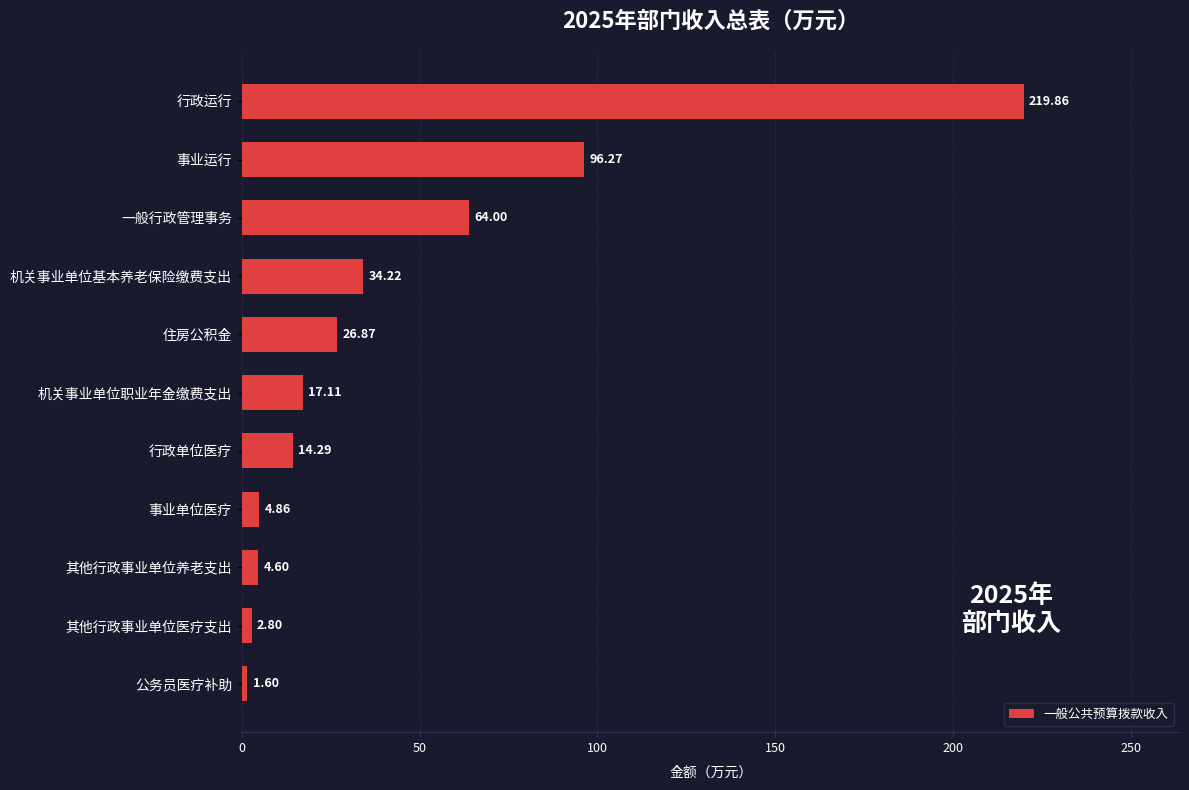

Where is the data nearest to the value 110?

事业运行